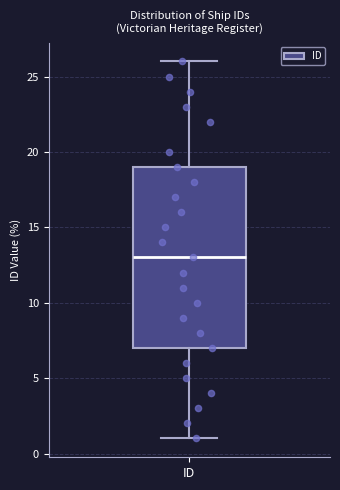

Where is the upper edge of the box for ID on the y-axis? The values are not printed on the chart, so give them approximately, as read against the axis.

19